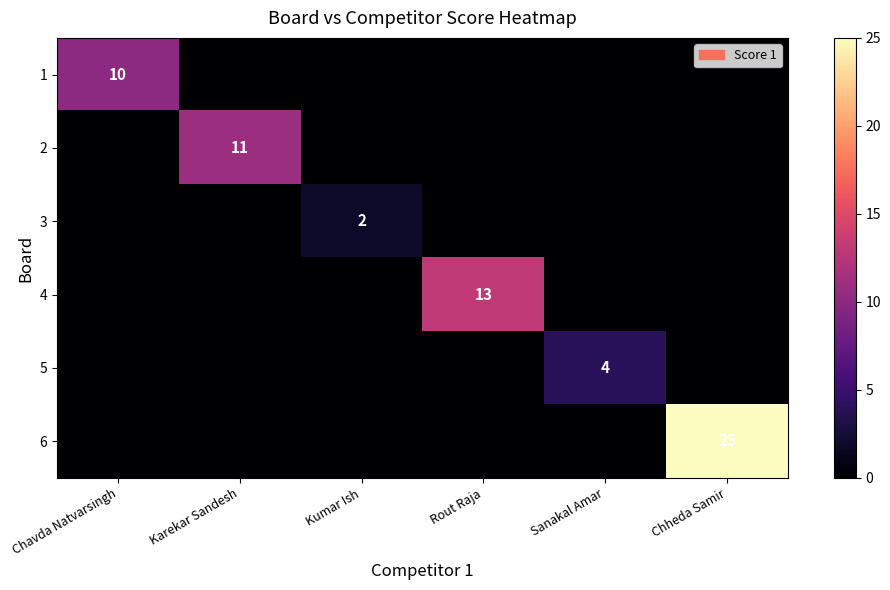

The 6 series shows 42 at Chheda Samir. True or false?

False